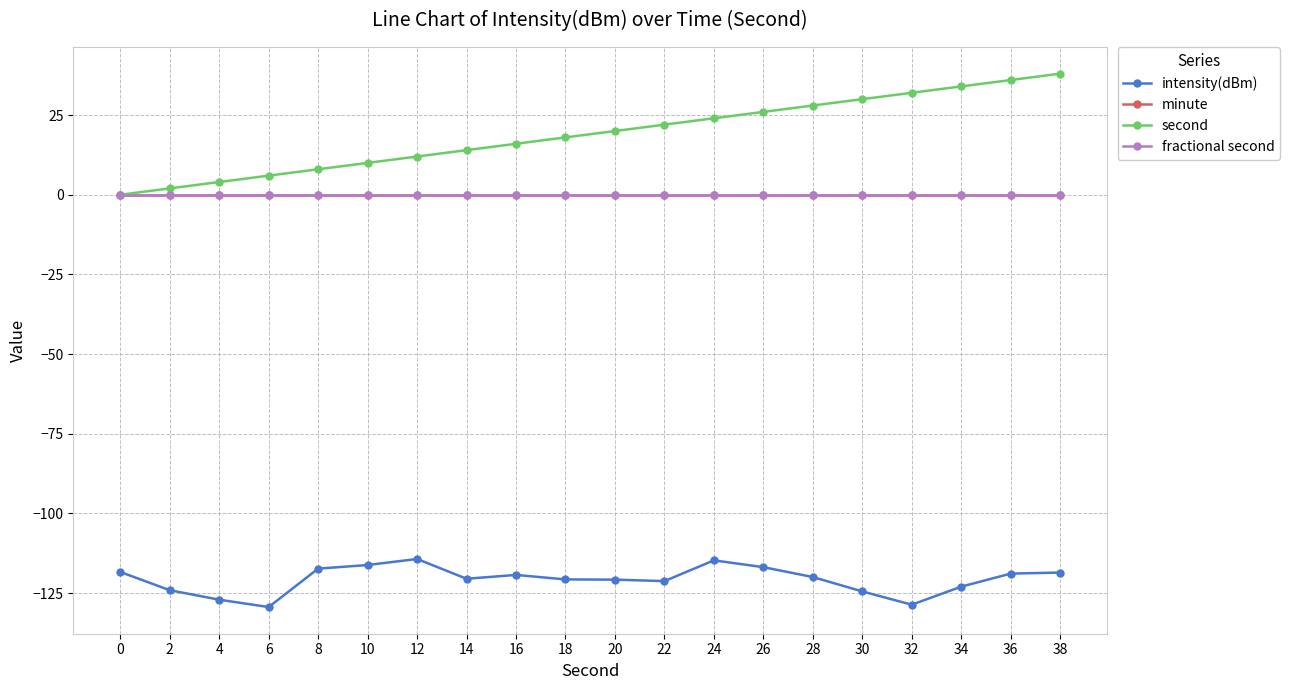

True or false: second and minute intersect in this chart.

False